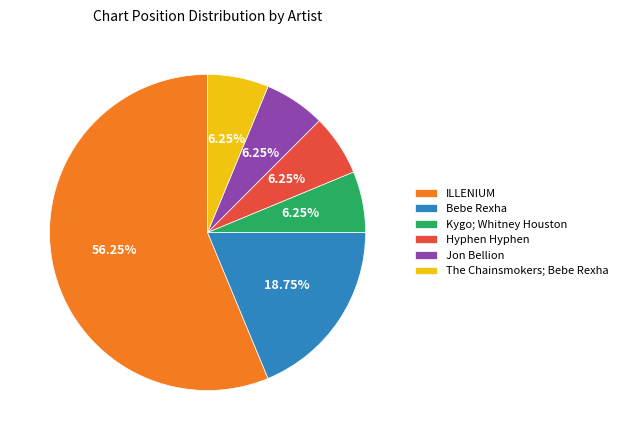

To the nearest percent, what is the combined percentage of ILLENIUM and Hyphen Hyphen?

62%